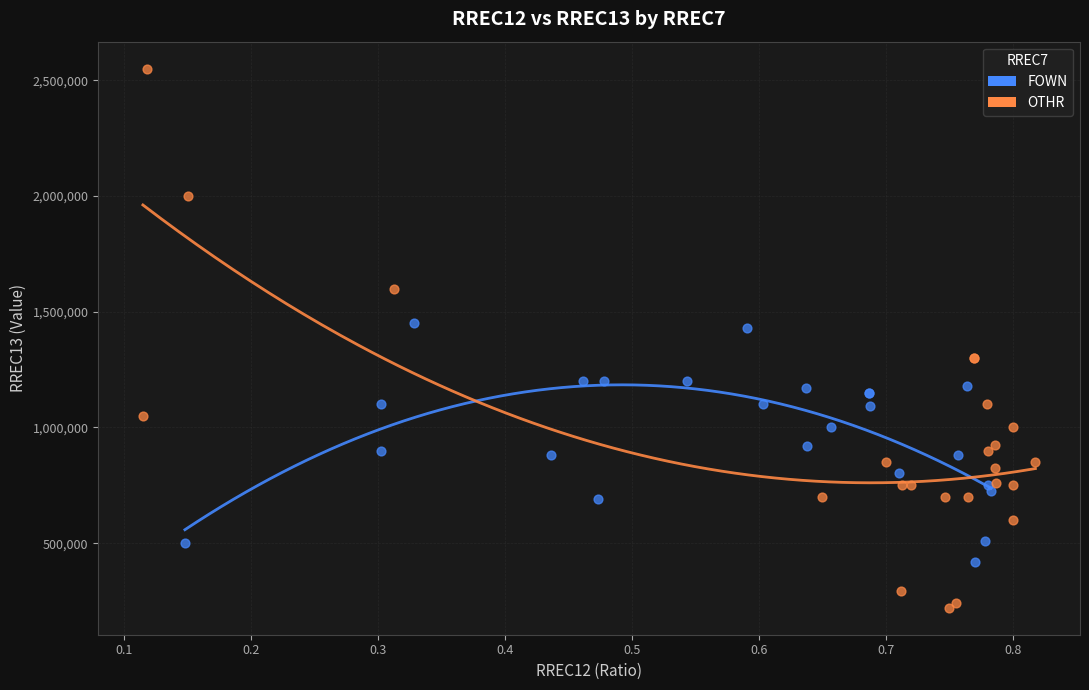

Which series has the largest Y range (max minus min)?

OTHR